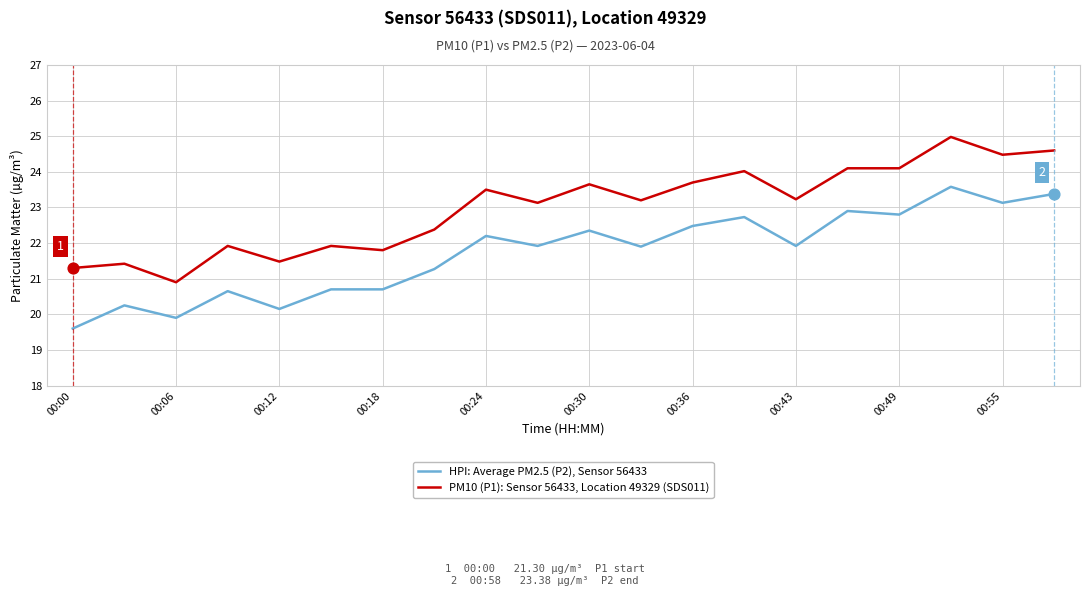

List the series in order of their peak value, highest first.

PM10 (P1): Sensor 56433, Location 49329 (SDS011), HPI: Average PM2.5 (P2), Sensor 56433